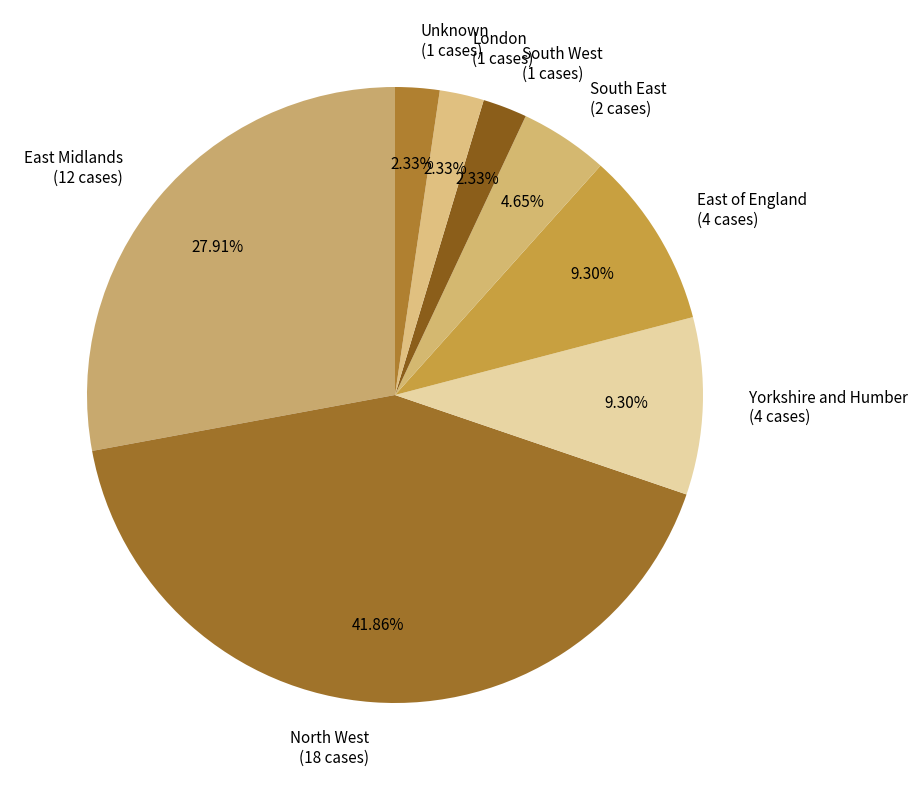

What percentage is NOT represented by North West?

58.1%